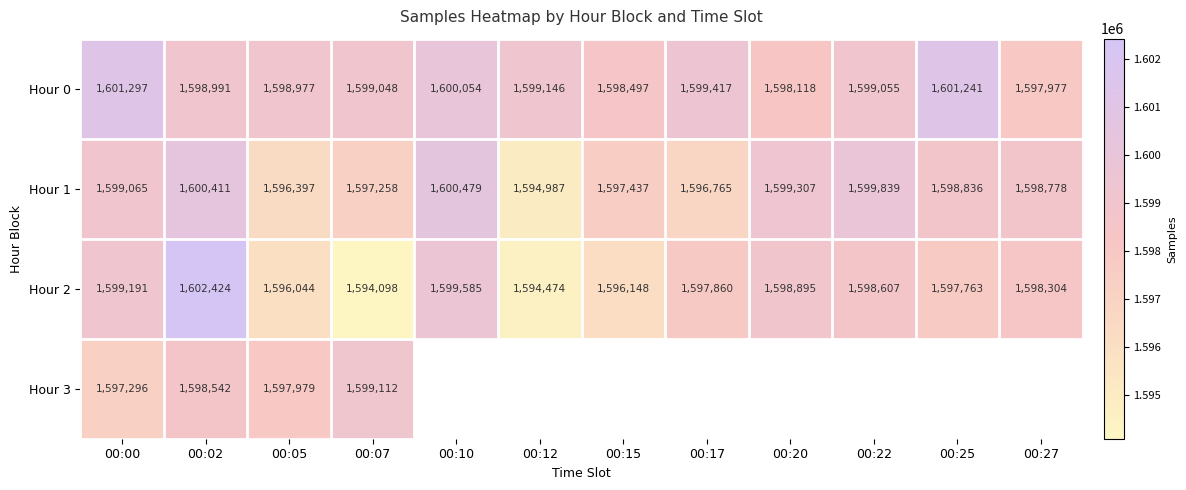

What is the spread (max minus min) of values at 00:00?

4001